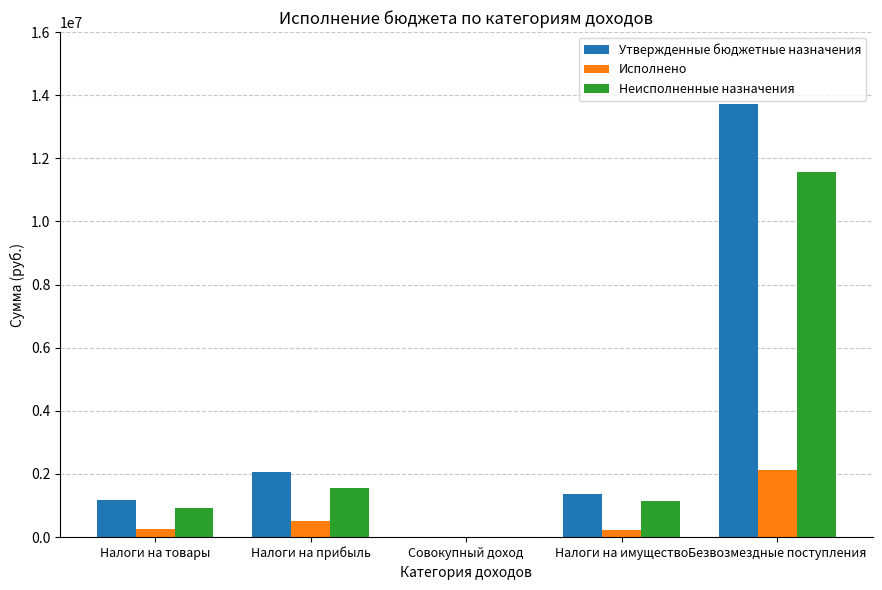

The value of Исполнено at Совокупный доход is 936.0. True or false?

True